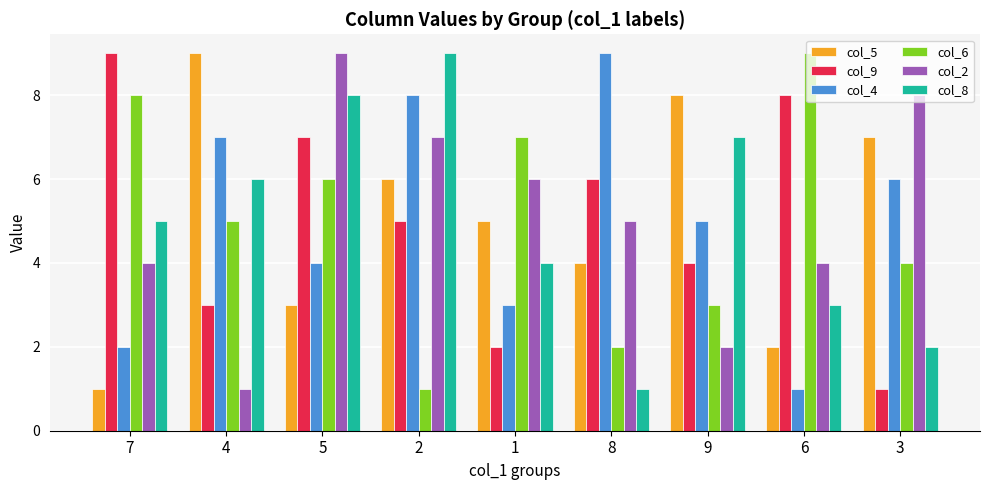

What are all the series names shown in the legend?

col_5, col_9, col_4, col_6, col_2, col_8